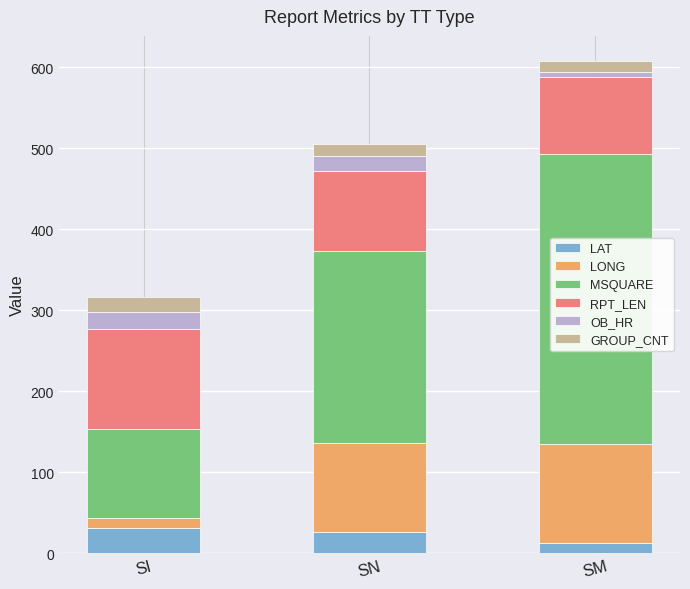

Reading left to right, what are the values for LAT?

SI=31.3	SN=26.3	SM=12.5